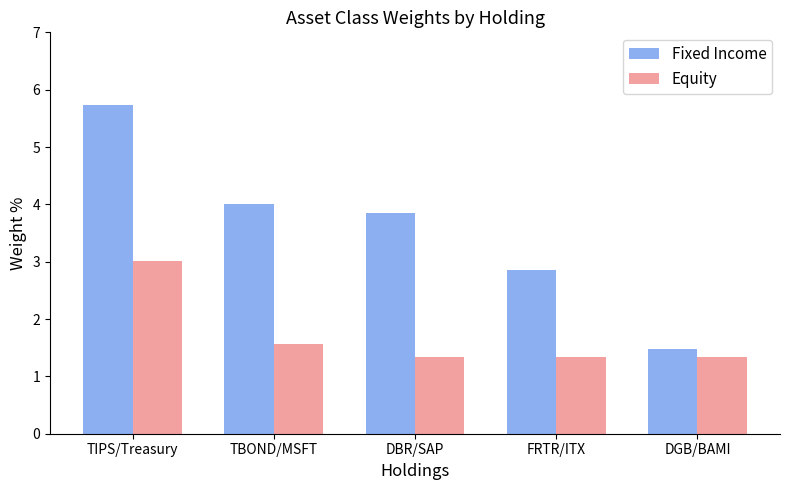

Reading right to left, what are all the values shown in this chart?

Fixed Income: 1.5	2.9	3.9	4.0	5.7
Equity: 1.3	1.3	1.3	1.6	3.0